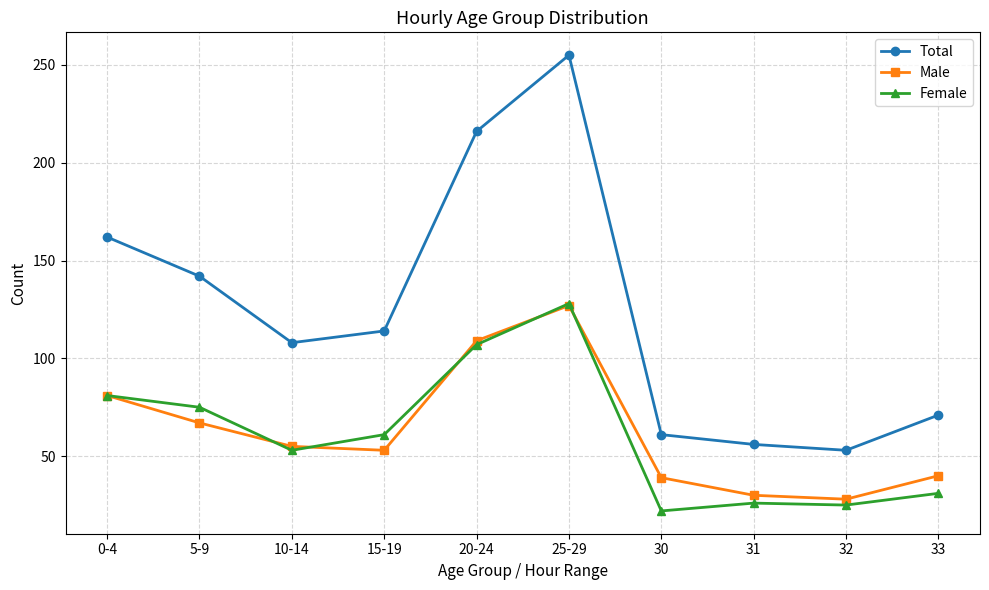

What is the average value of the Female series?

61